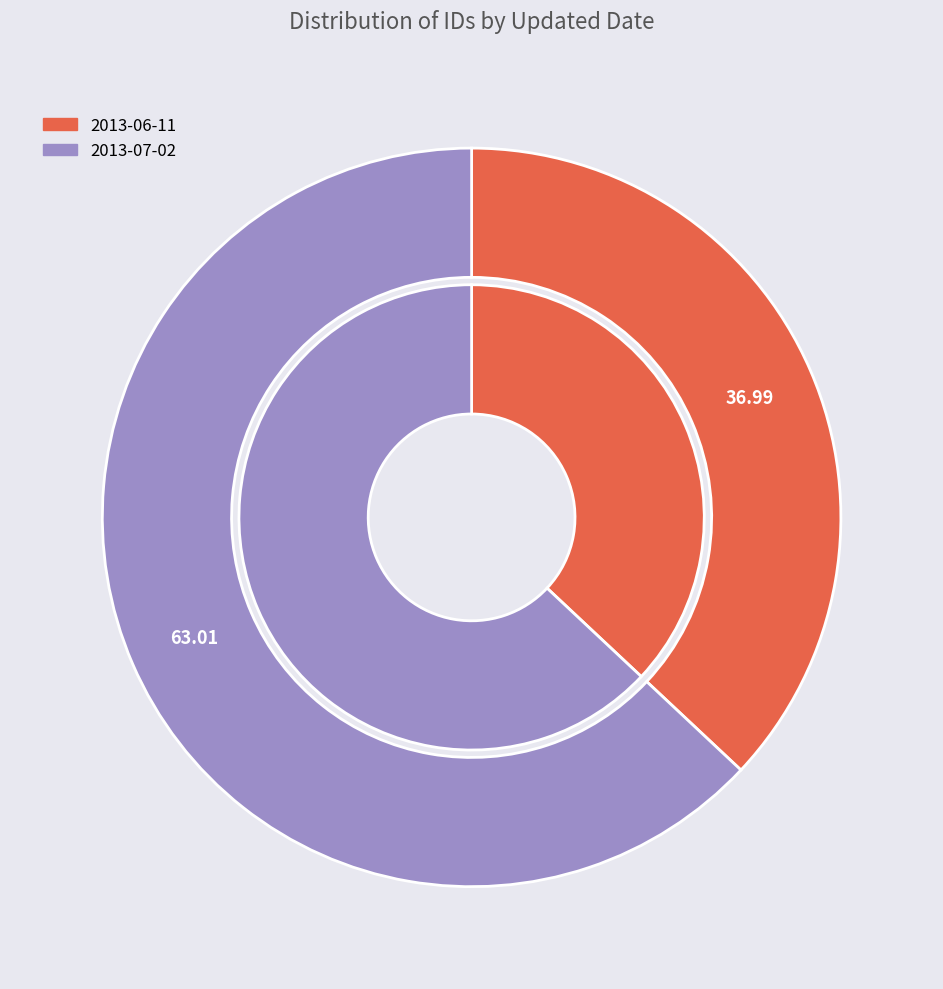

To the nearest percent, what is the difference between the largest and smallest slice percentages?

26%